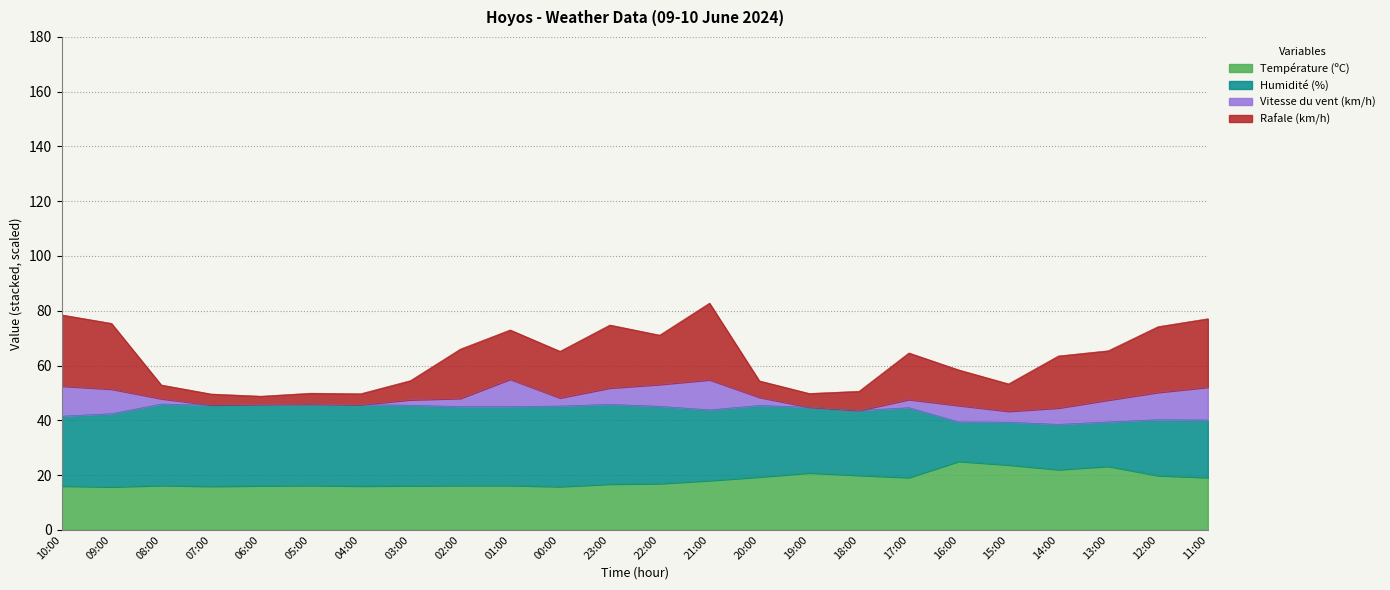

At which label does Humidité (%) reach its peak?

08:00